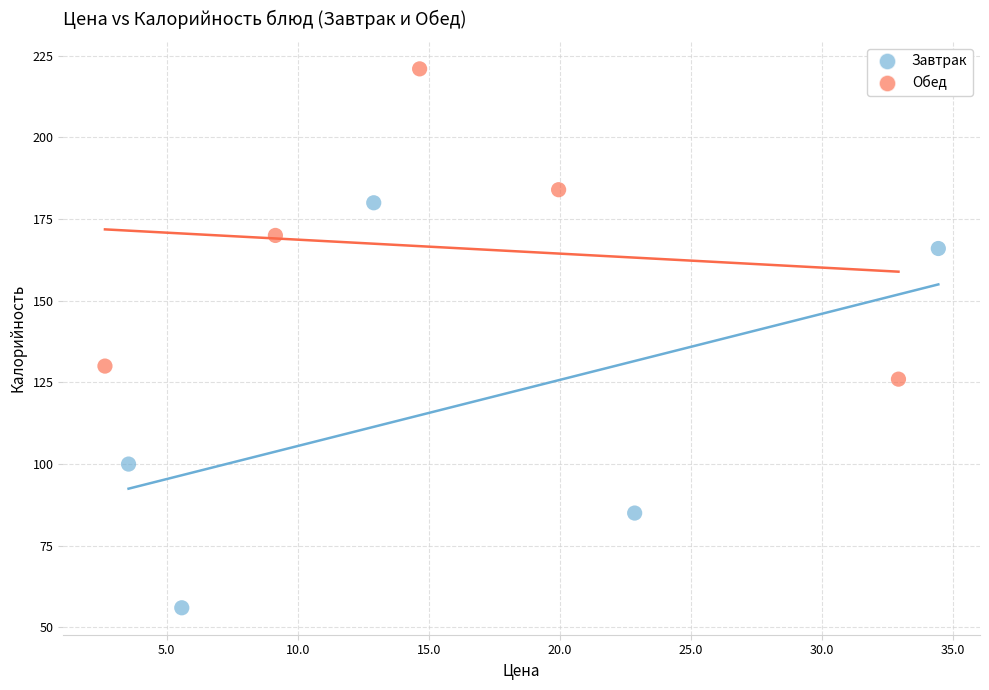

Which series has the widest spread of Y values?

Завтрак